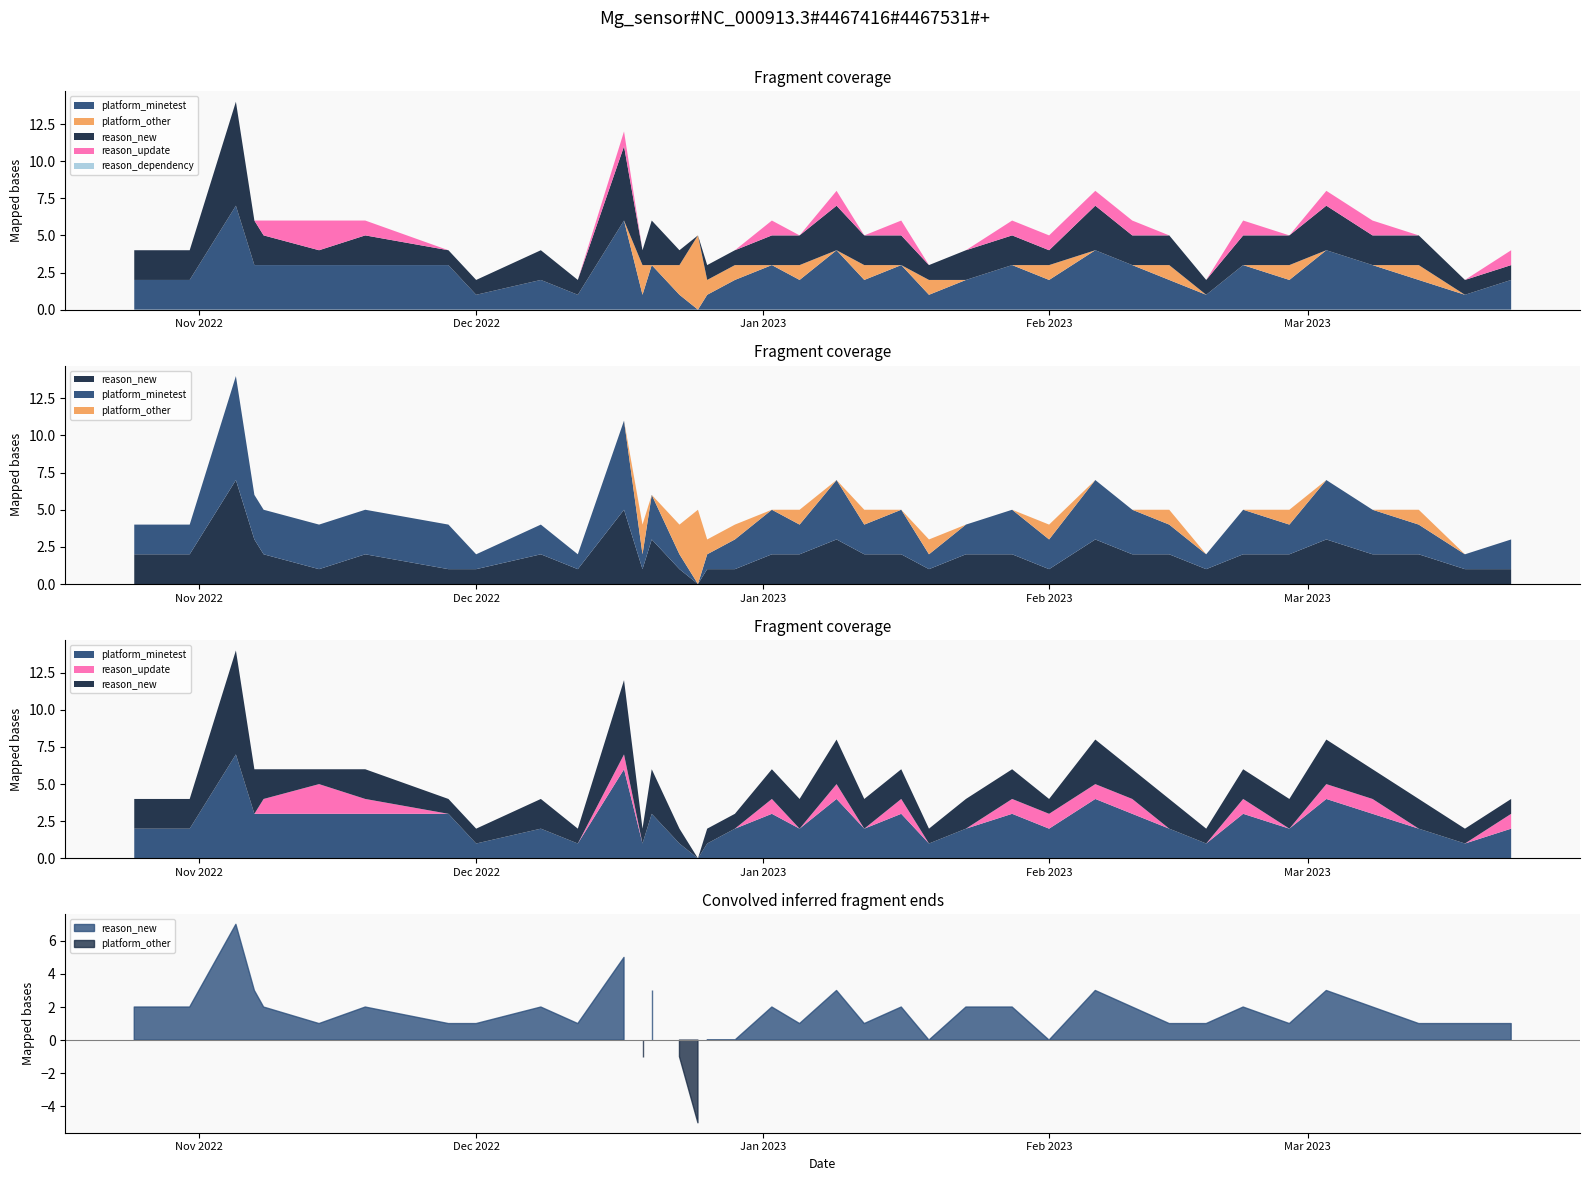

Is it true that platform_minetest equals 1 at 2023-02-10?

False